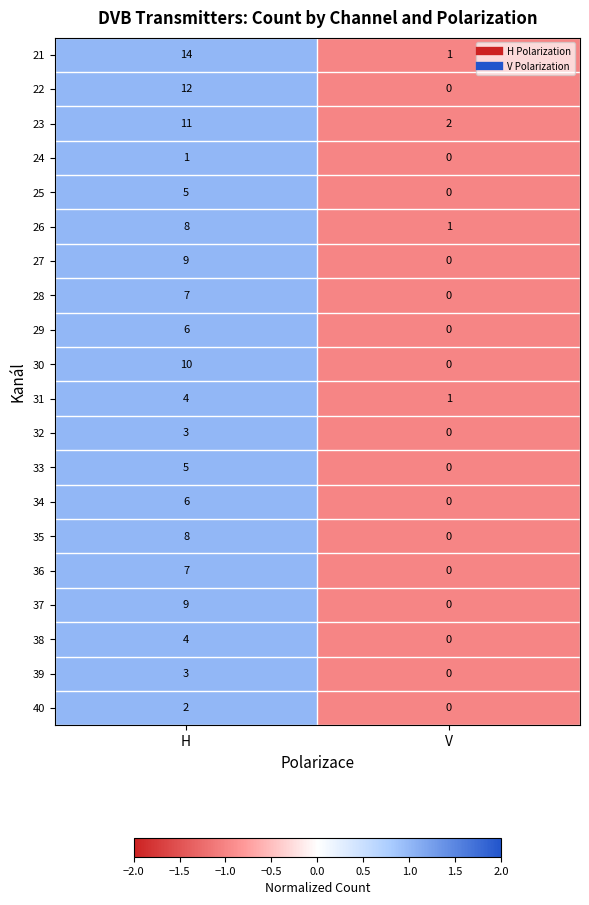

The 26 series shows 8 at H. True or false?

True